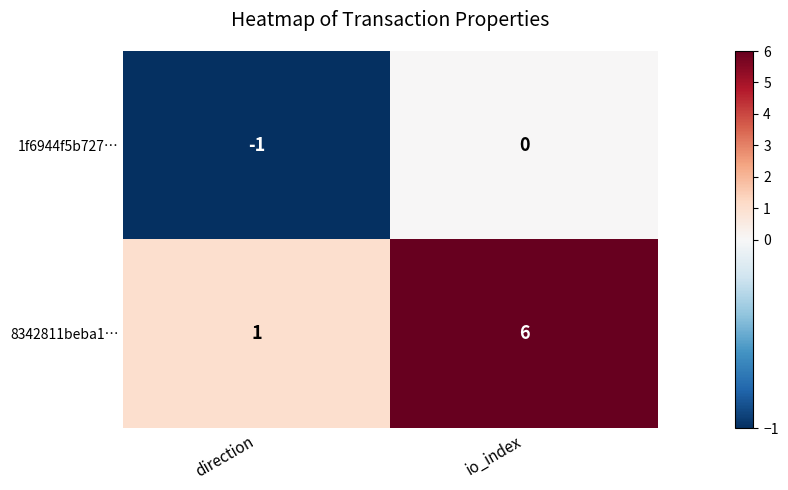

How many series are shown in this chart?

2